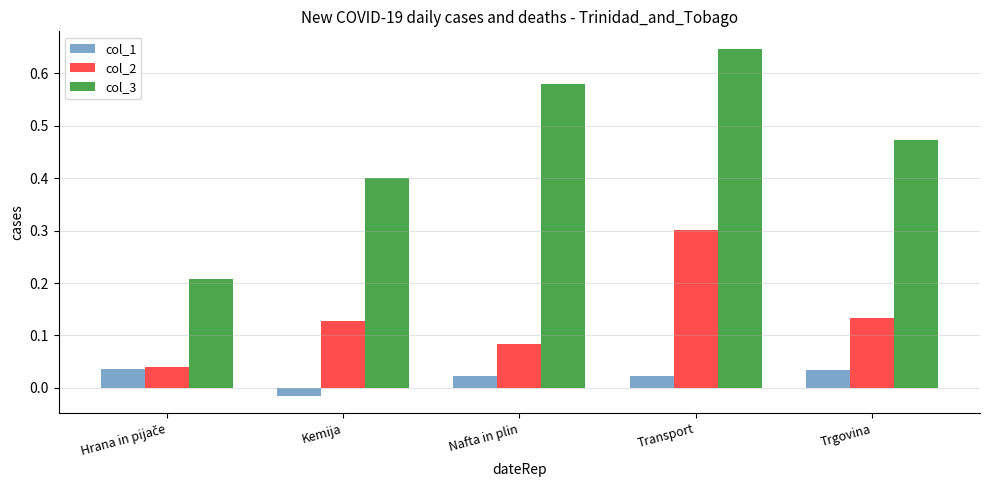

What is the difference between the maximum and minimum values in the col_3 series?

0.4